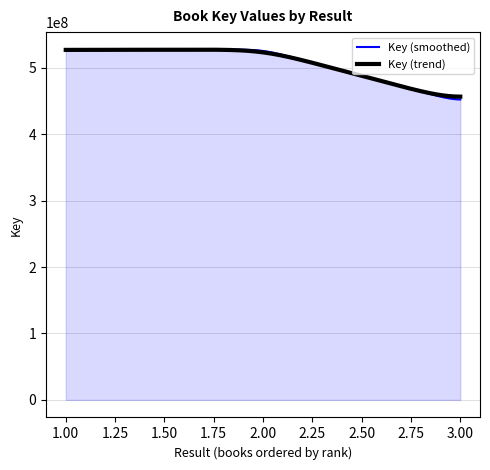

What is the maximum value for Key (trend)?

527132792.7